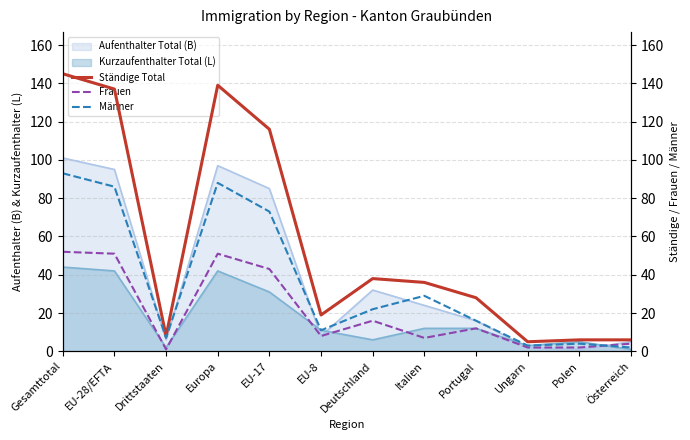

Which series has the largest total across all categories?

Ständige Total